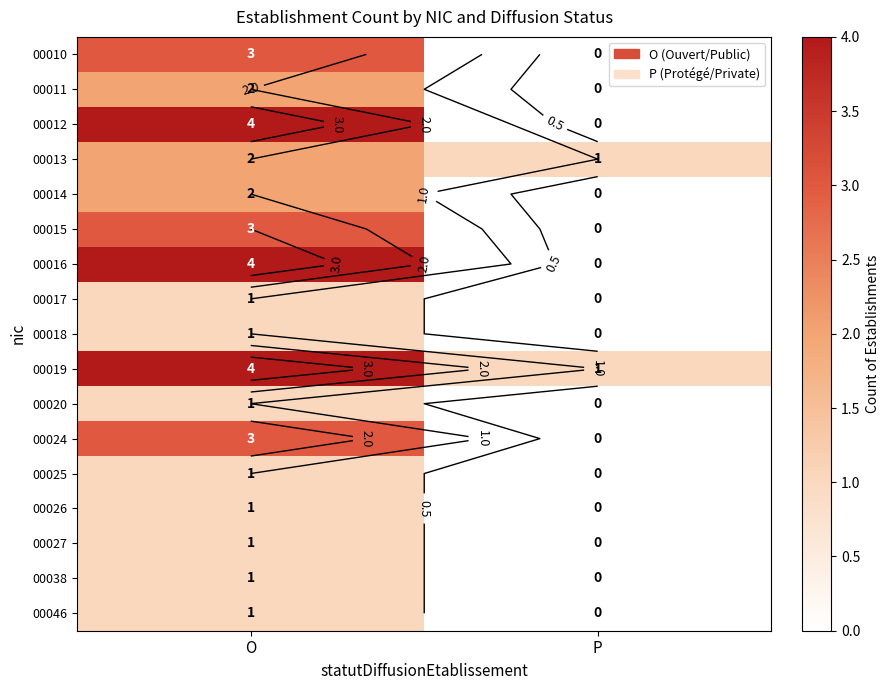

At O, list the series in order from largest to smallest.

00012, 00016, 00019, 00010, 00015, 00024, 00011, 00013, 00014, 00017, 00018, 00020, 00025, 00026, 00027, 00038, 00046